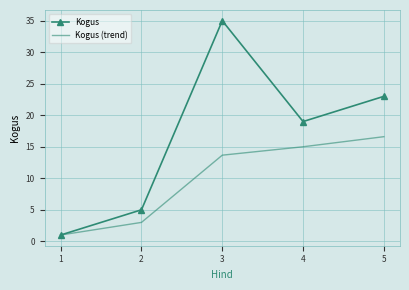

Rank the series by their maximum value, from lowest to highest.

Kogus (trend), Kogus